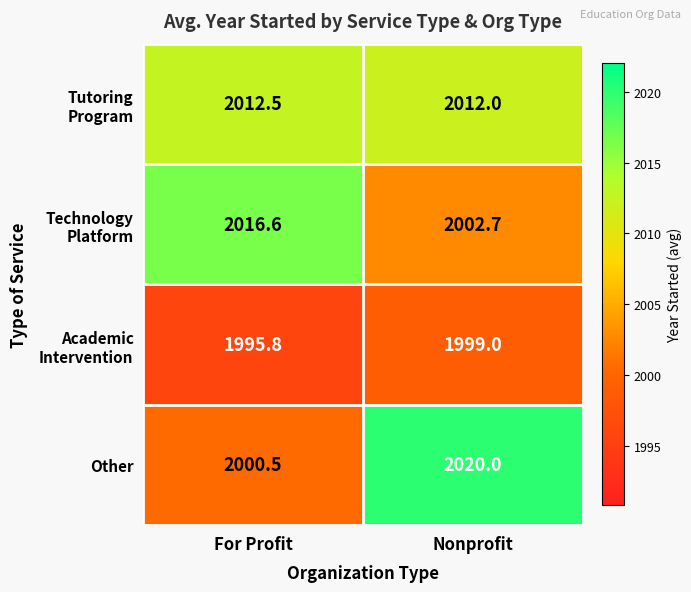

At how many categories does at least one series exceed 2000?

2